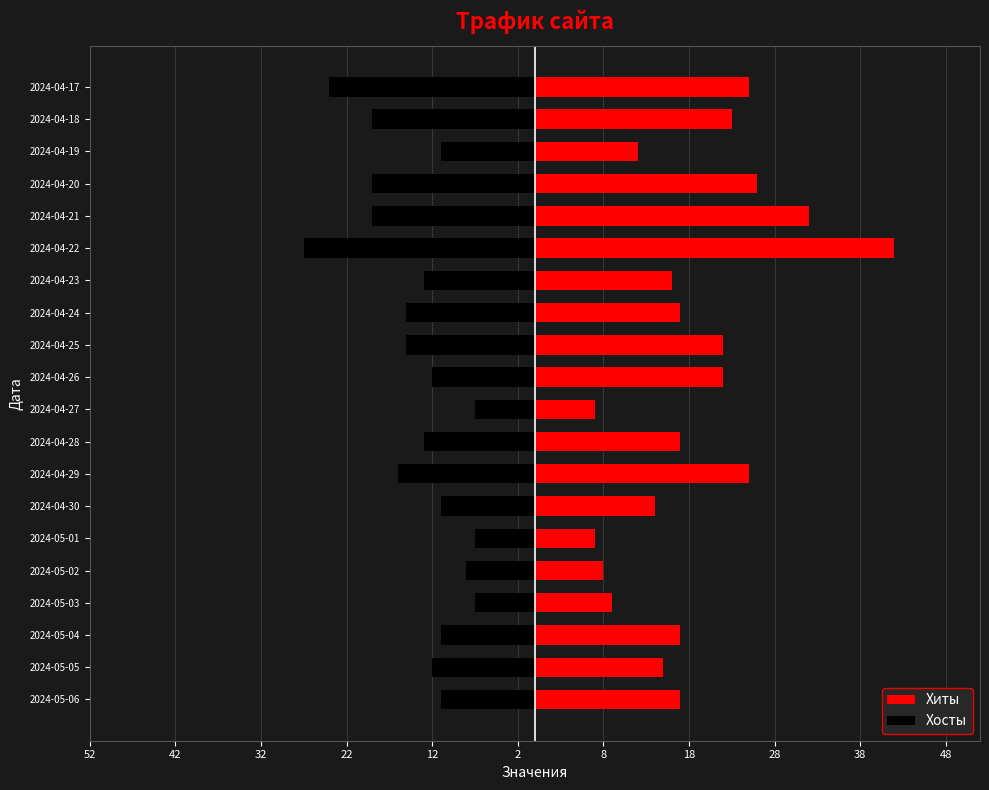

What is the difference between the second highest and second lowest values in the Хосты series?

17